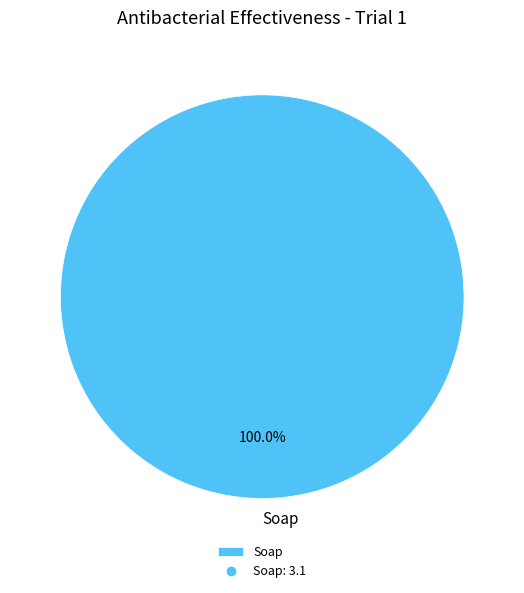

Which category accounts for the majority?

Soap